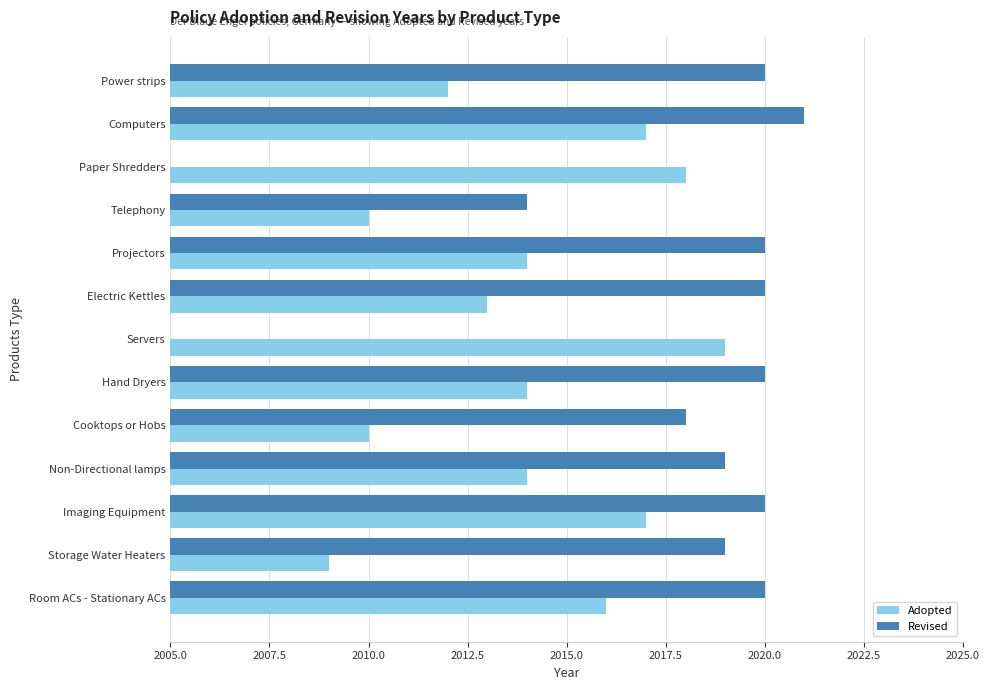

What is the sum of all Adopted values?

26183